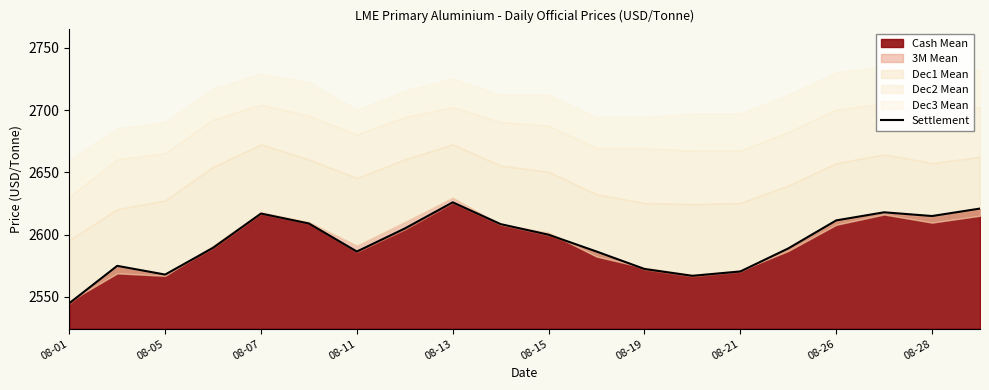

Does the chart have visible grid lines?

No